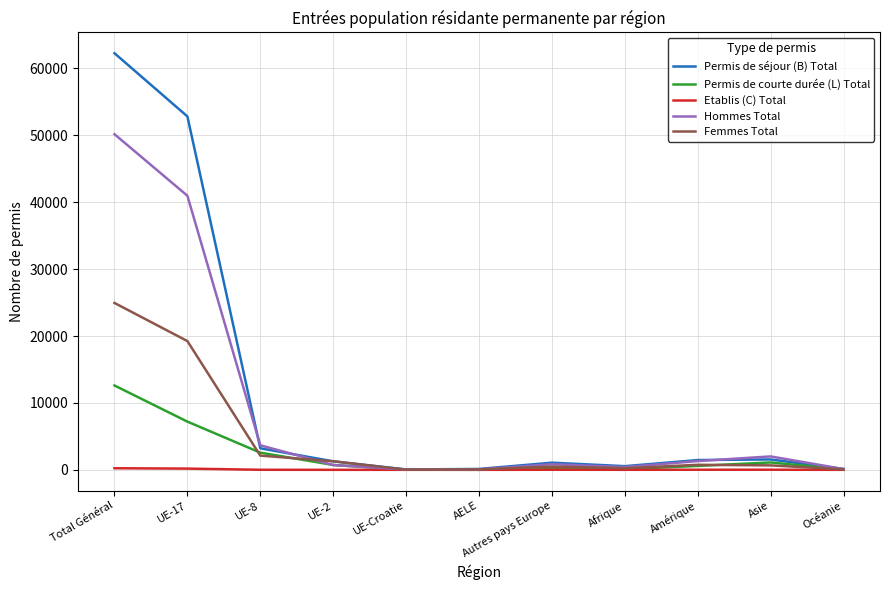

List the series in order of their peak value, lowest first.

Etablis (C) Total, Permis de courte durée (L) Total, Femmes Total, Hommes Total, Permis de séjour (B) Total